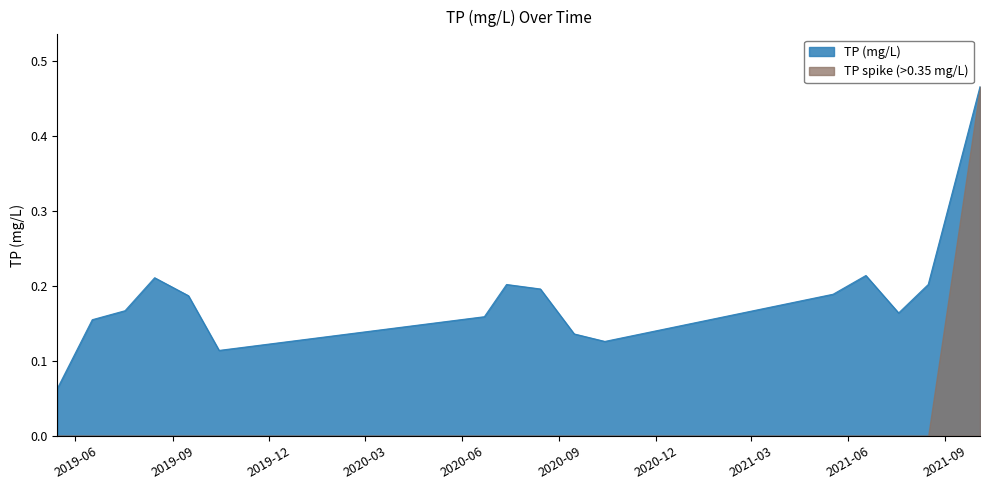

What is the smallest value displayed?

0.0